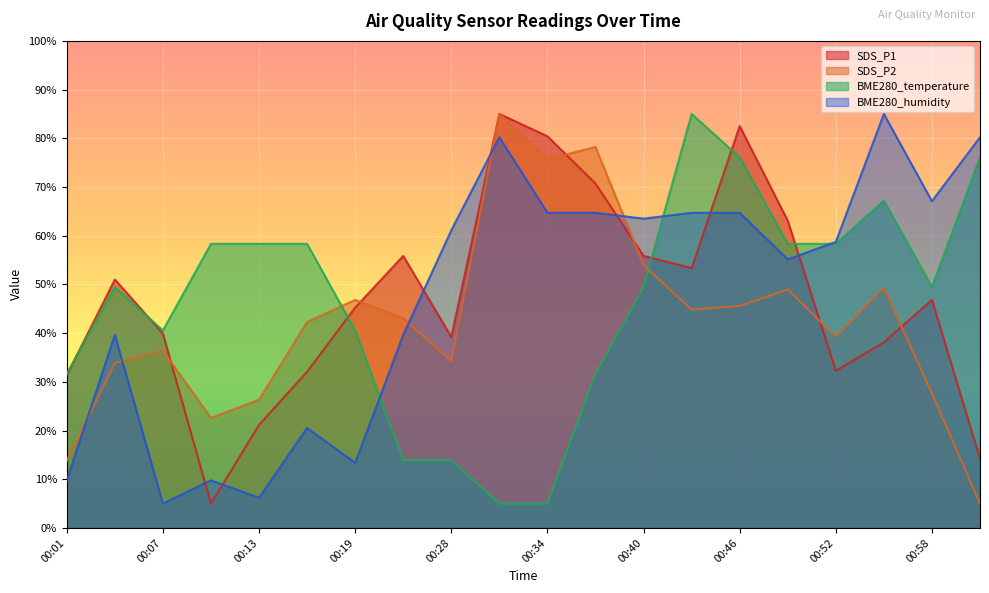

After their last crossing, which series has the higher values: SDS_P1 or SDS_P2?

SDS_P1